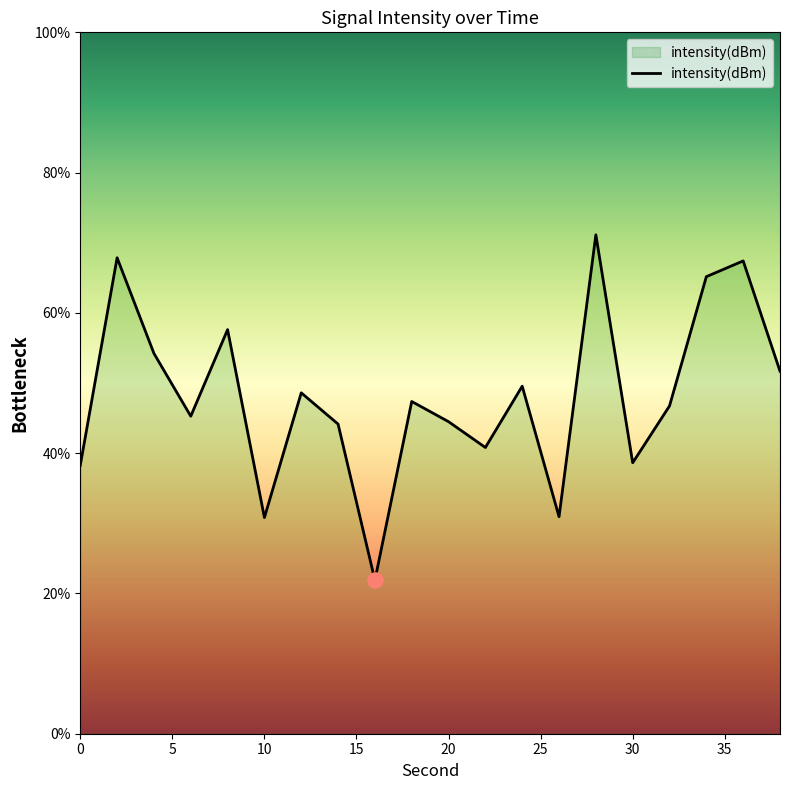

What is the maximum value shown in the chart?

71.1